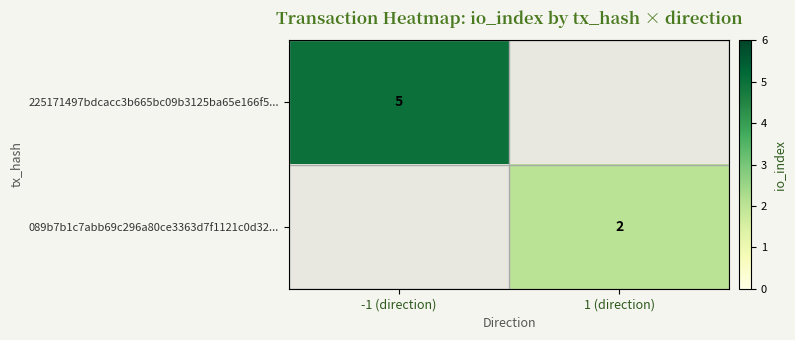

The 089b7b1c7abb69c296a80ce3363d7f1121c0d32... series shows 3 at 1 (direction). True or false?

False